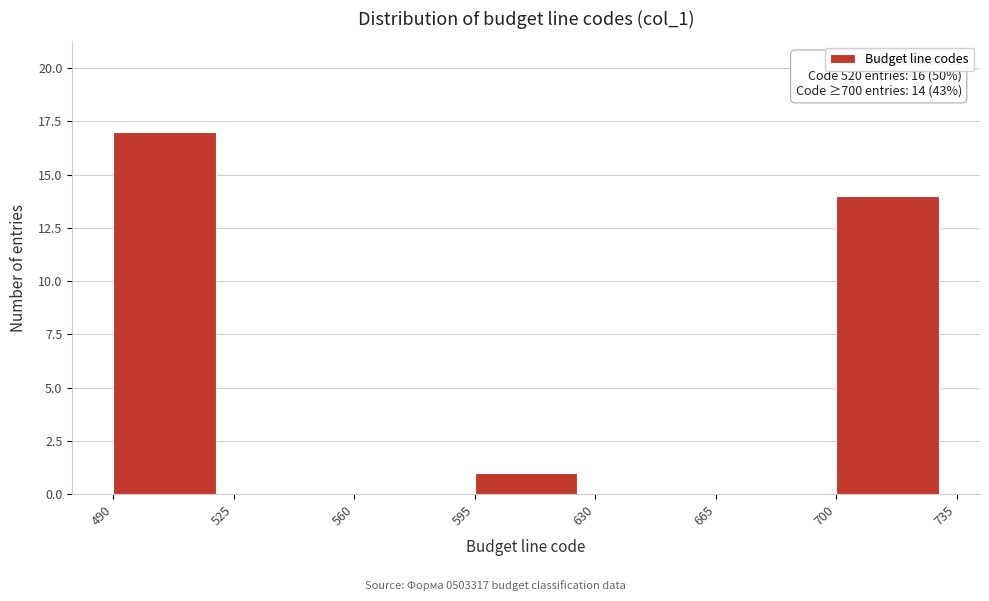

Which range on the x-axis has the tallest bar?

490 to 525